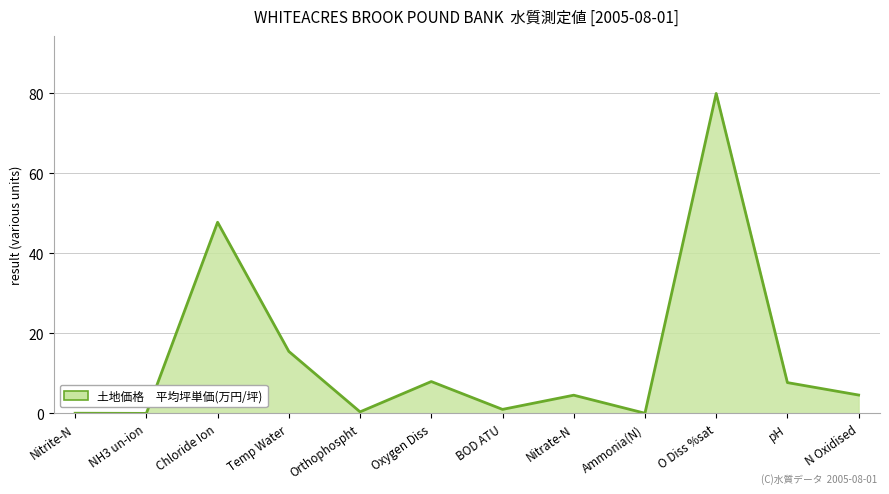

Which has a higher value, Ammonia(N) or Chloride Ion?

Chloride Ion